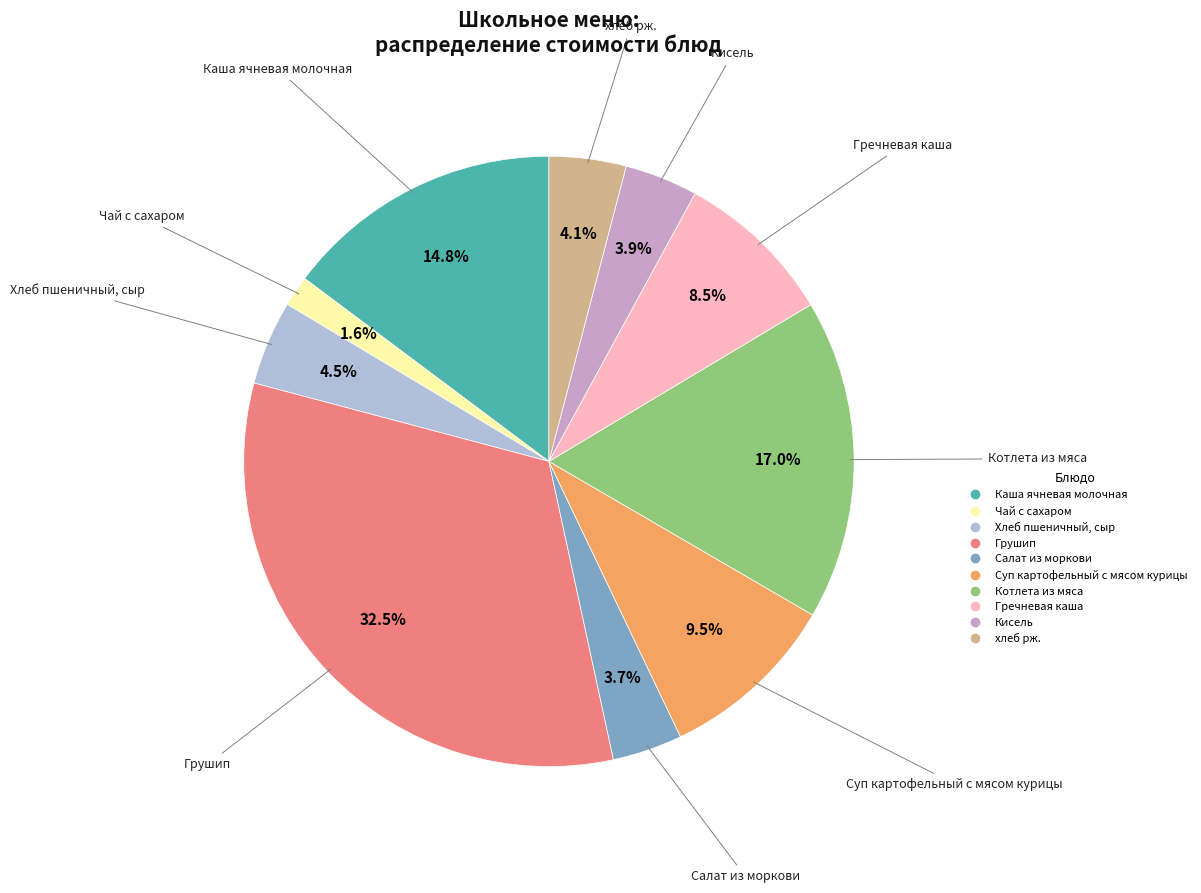

What is the largest slice in the pie chart?

Грушип